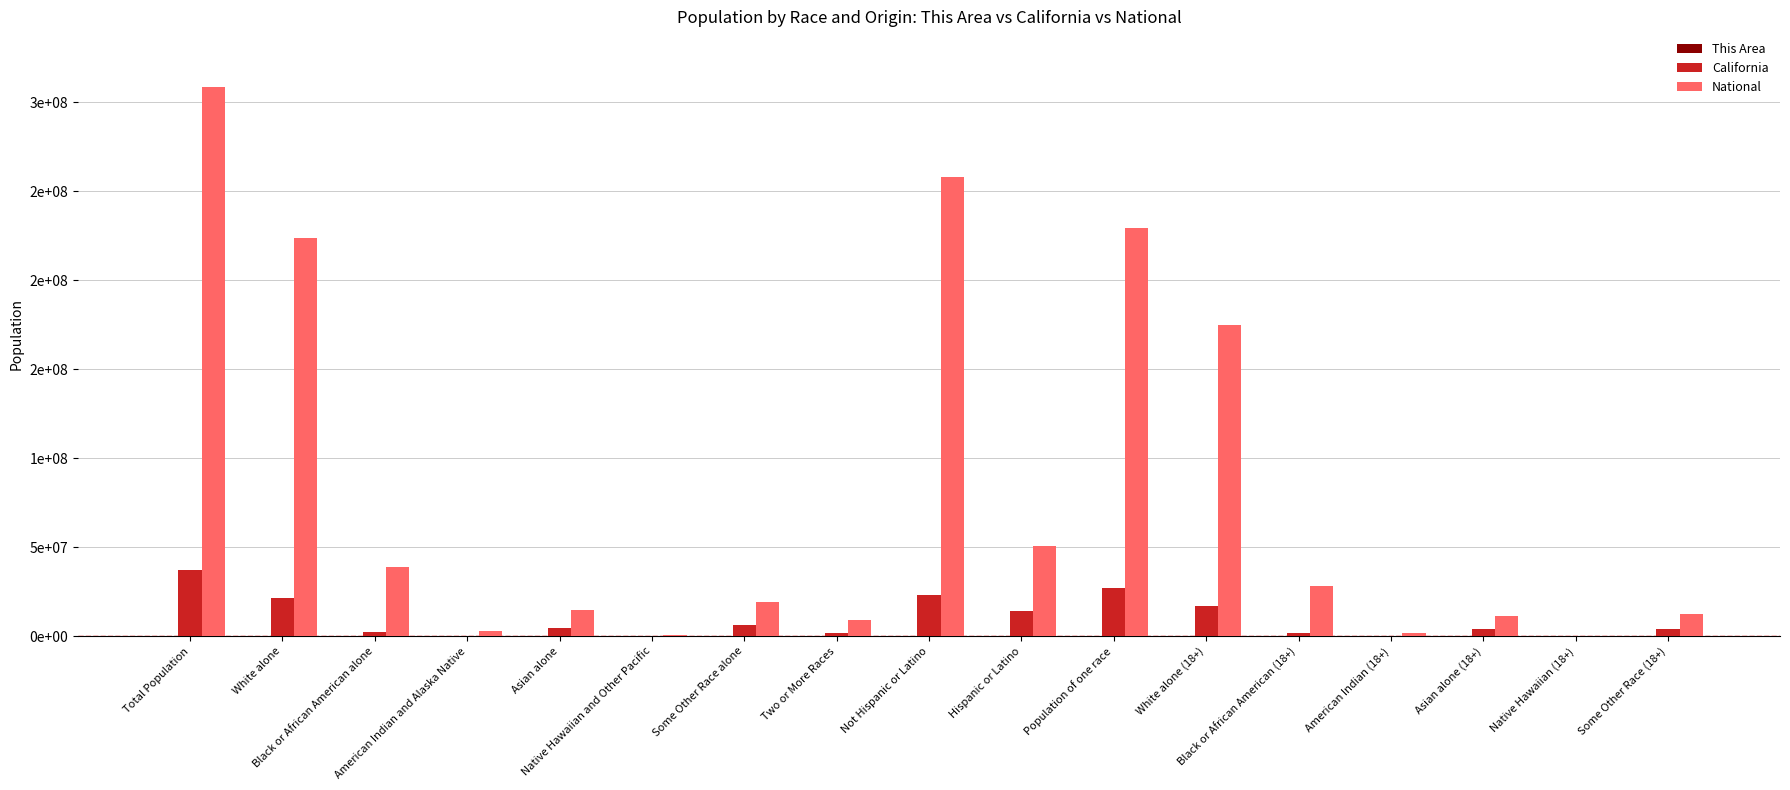

What is the sum of the National values at Hispanic or Latino and Black or African American alone?

89406913